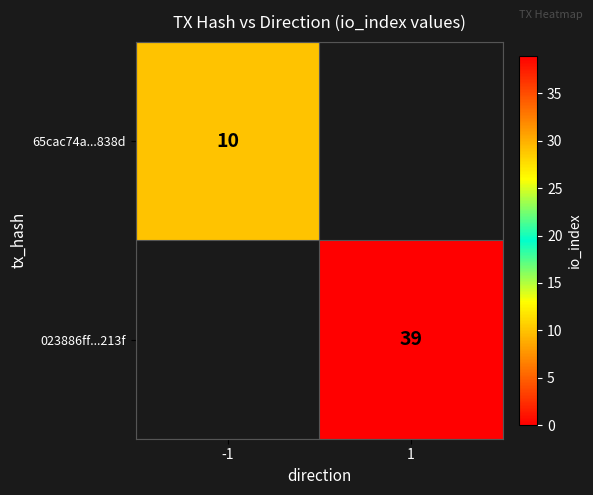

The value of 65cac74a...838d at -1 is 7. True or false?

False